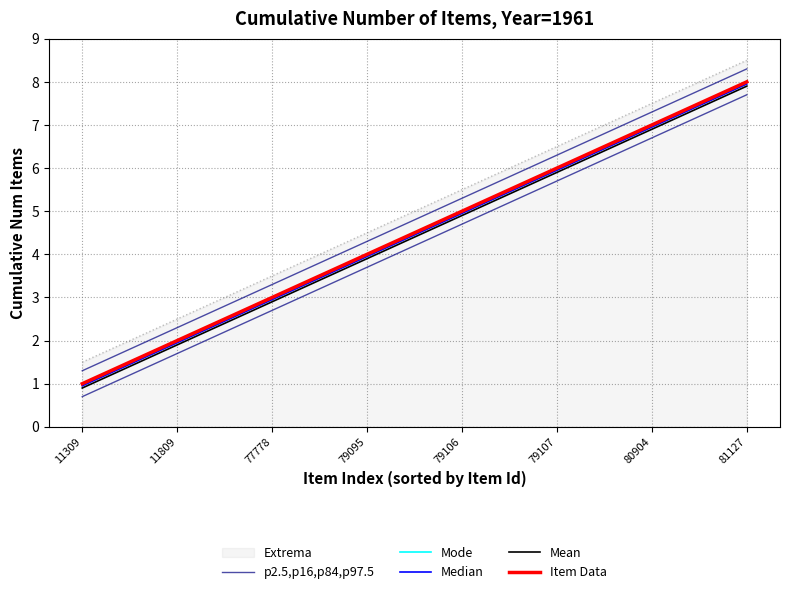

Reading left to right, transcribe all the data shown in this chart.

p2.5,p16,p84,p97.5: 11309=0.7	11809=1.7	77778=2.7	79095=3.7	79106=4.7	79107=5.7	80904=6.7	81127=7.7
Mode: 11309=1.0	11809=2.0	77778=3.0	79095=4.0	79106=5.0	79107=6.0	80904=7.0	81127=8.0
Median: 11309=0.9	11809=1.9	77778=3.0	79095=4.0	79106=5.0	79107=6.0	80904=7.0	81127=8.0
Mean: 11309=0.9	11809=1.9	77778=2.9	79095=3.9	79106=4.9	79107=5.9	80904=6.9	81127=7.9
Item Data: 11309=1.0	11809=2.0	77778=3.0	79095=4.0	79106=5.0	79107=6.0	80904=7.0	81127=8.0